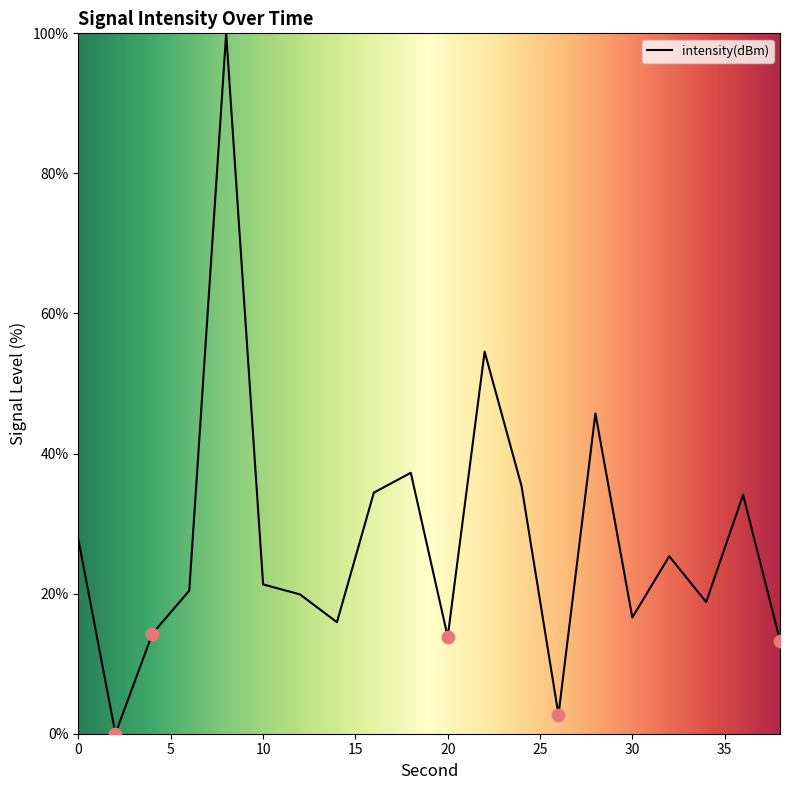

What is the maximum value shown in the chart?

100.0